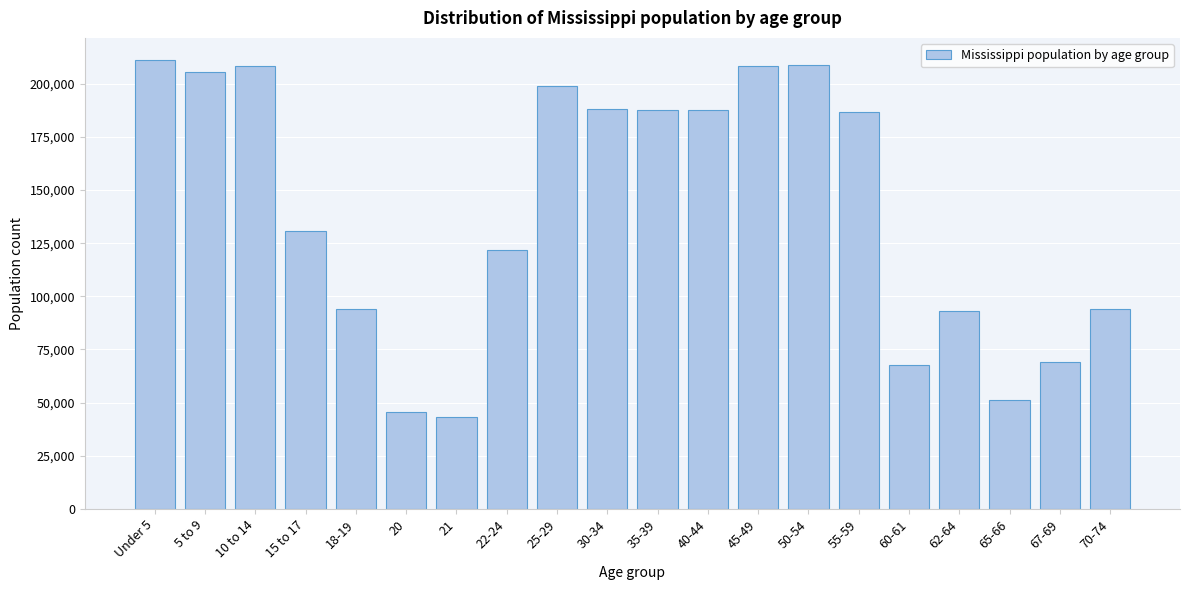

Read the value at Under 5, to the nearest 50.

210950